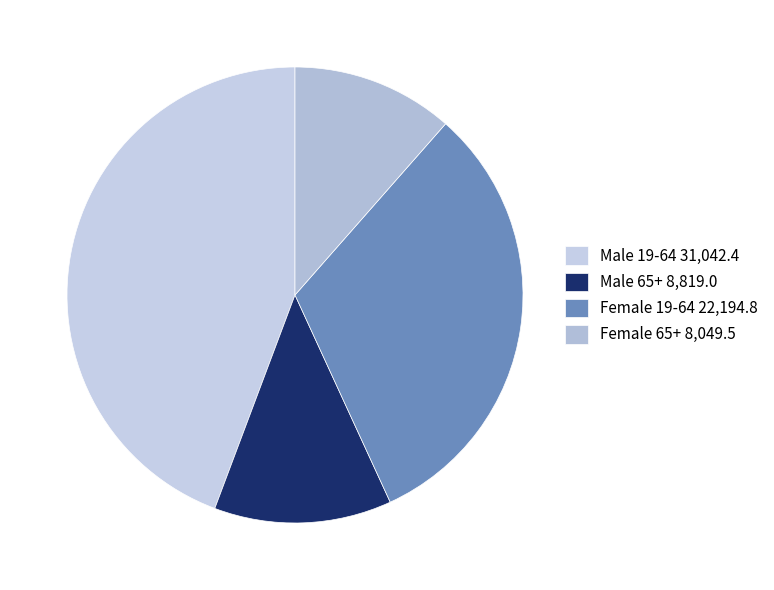

Approximately how many times larger is the value at Female 65+ compared to Female 19-64?

0.4